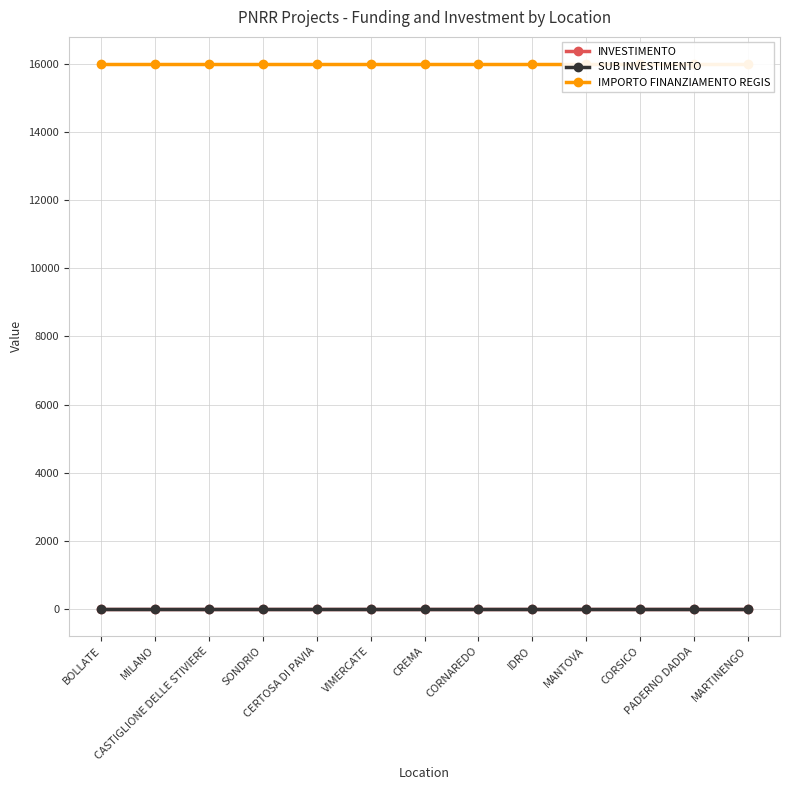

Which series has the largest range (max minus min)?

INVESTIMENTO